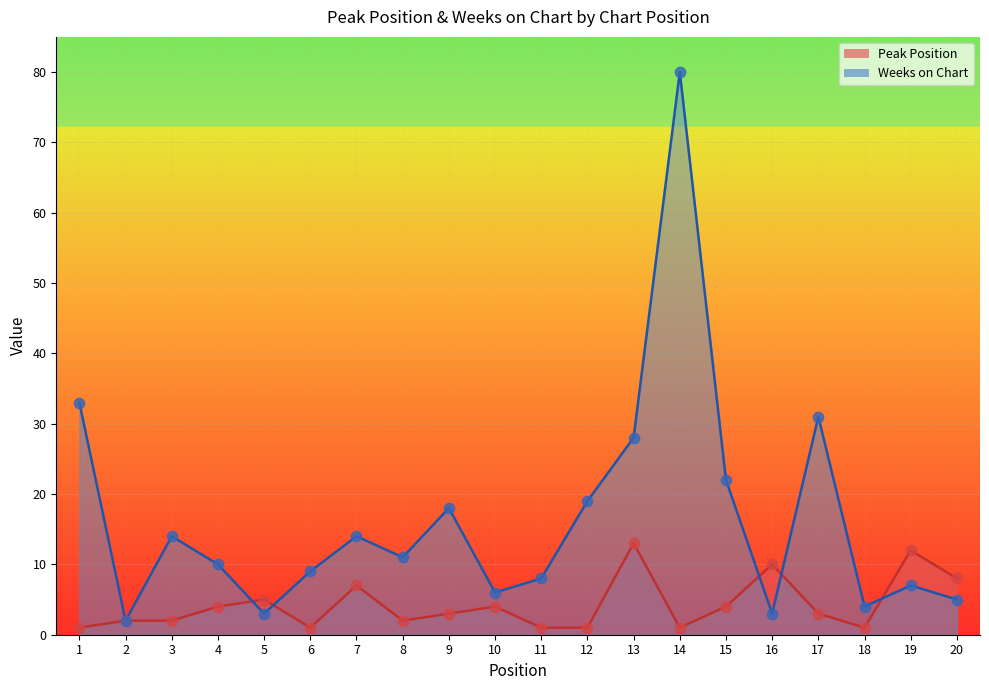

Which series has the largest total across all categories?

Weeks on Chart